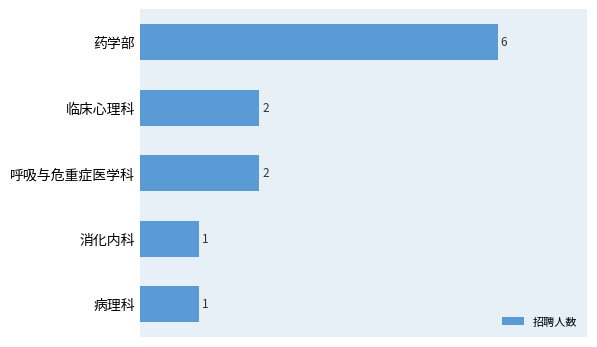

Which has a higher value, 消化内科 or 药学部?

药学部